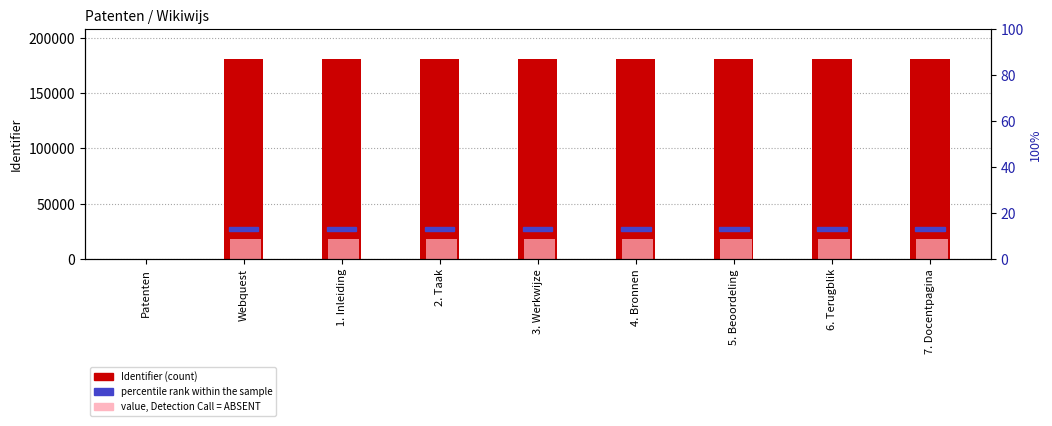

Rank the series by their average value, from highest to lowest.

Identifier, value, Detection Call = ABSENT